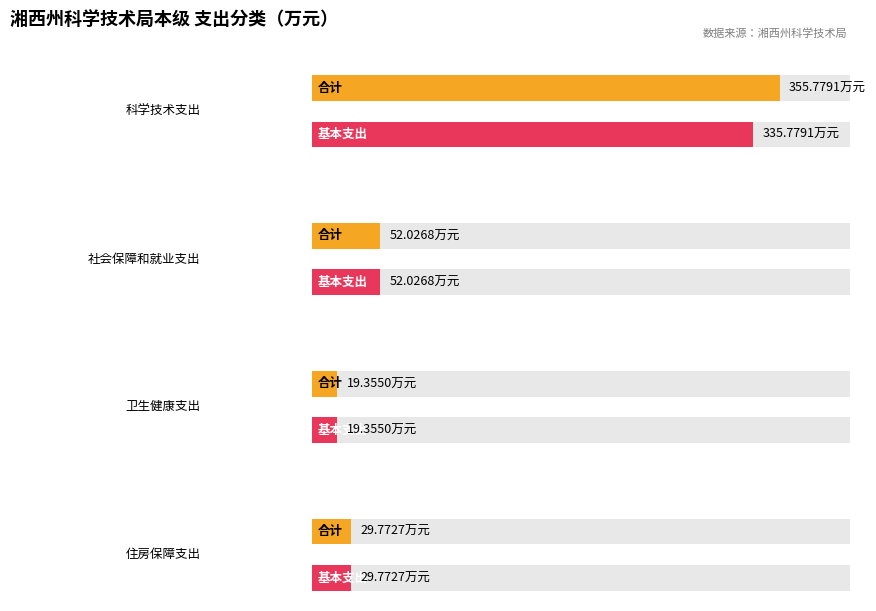

What is the label of the 2nd bar from the left?

社会保障和就业支出